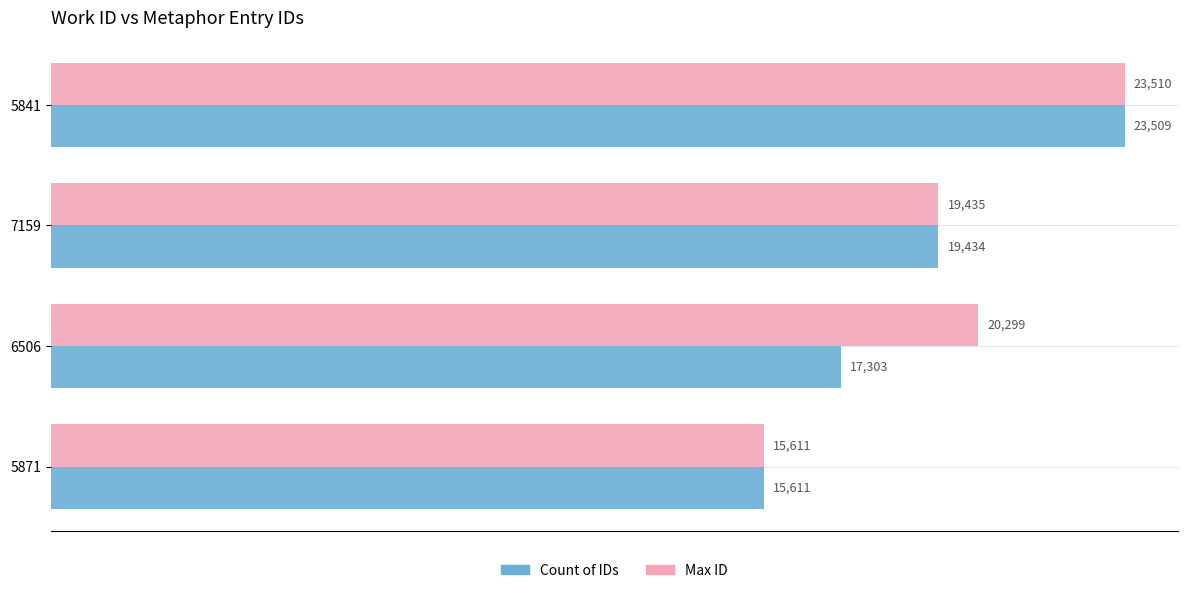

At which label is Max ID closest to 19560?

7159